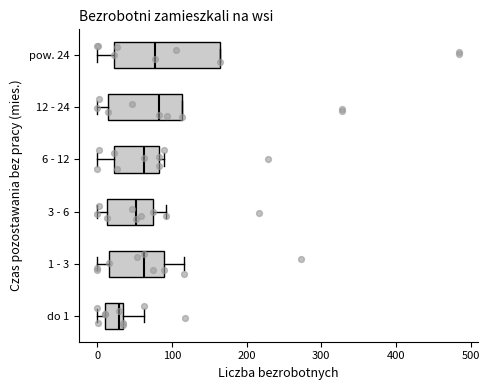

Reading bottom to top, transcribe this box plot: for each box, give where its median line is, the range the box spans, and where its two whiskers end, as read against the x-axis. The values are not printed on the chart, so give them approximately, as read against the axis.

do 1: median 30, box 10 to 40, whiskers 0 to 60
1 - 3: median 60, box 20 to 90, whiskers 0 to 120
3 - 6: median 50, box 10 to 70, whiskers 0 to 90
6 - 12: median 60, box 20 to 80, whiskers 0 to 90
12 - 24: median 80, box 10 to 110, whiskers 0 to 110
pow. 24: median 80, box 20 to 160, whiskers 0 to 160